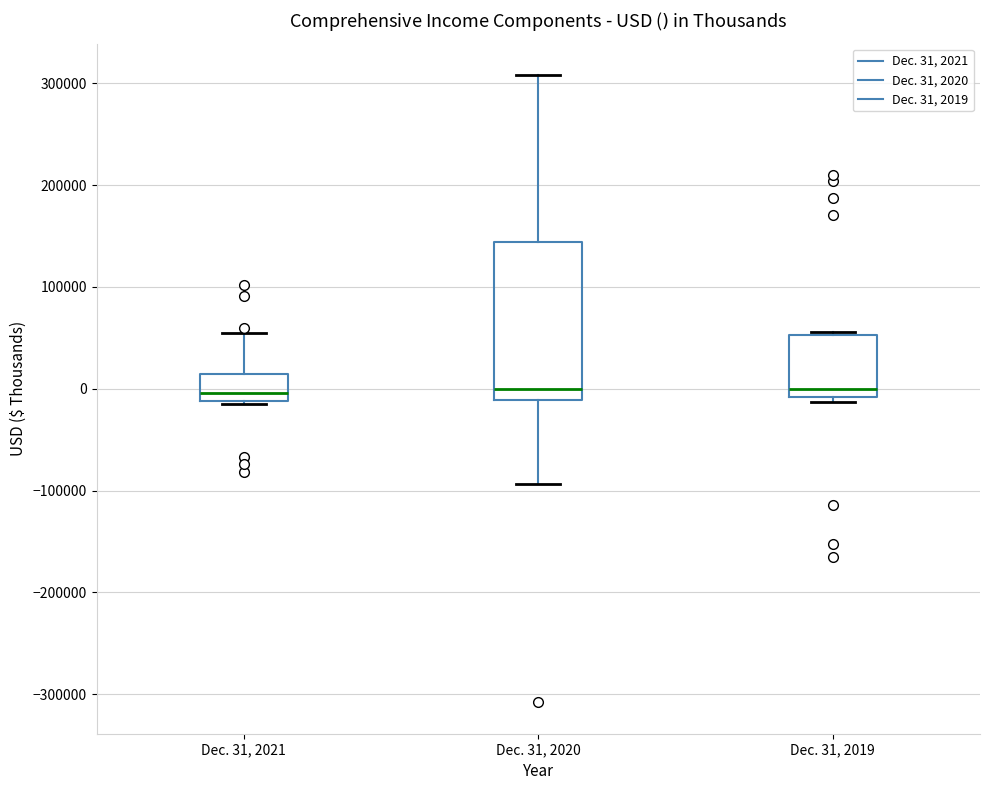

Where does the upper whisker of the box for Dec. 31, 2020 end on the y-axis? The values are not printed on the chart, so give them approximately, as read against the axis.

310000